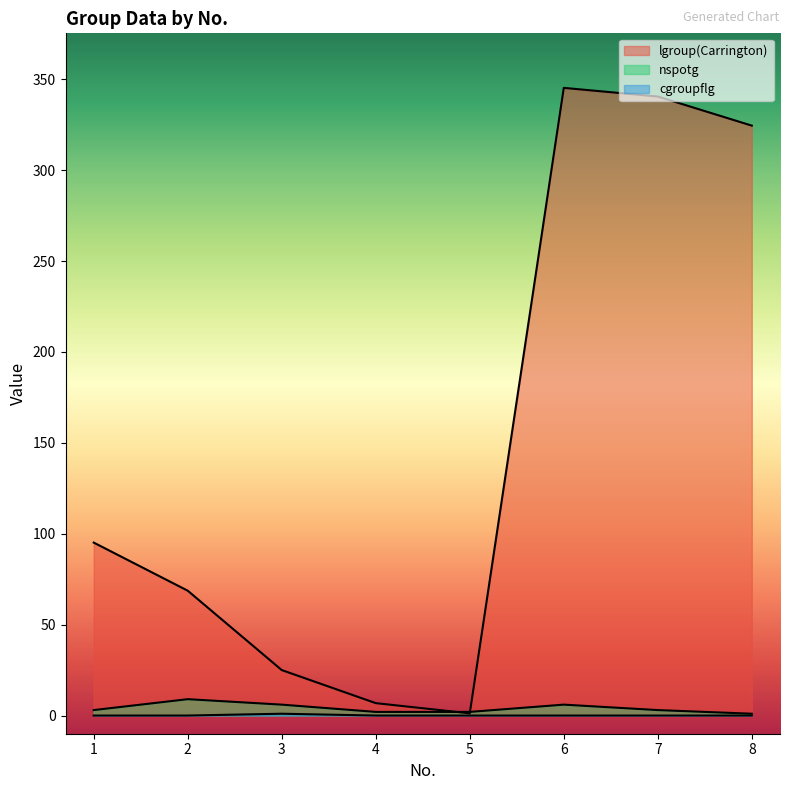

What is the sum of the lgroup(Carrington) values at 3 and 2?

93.7